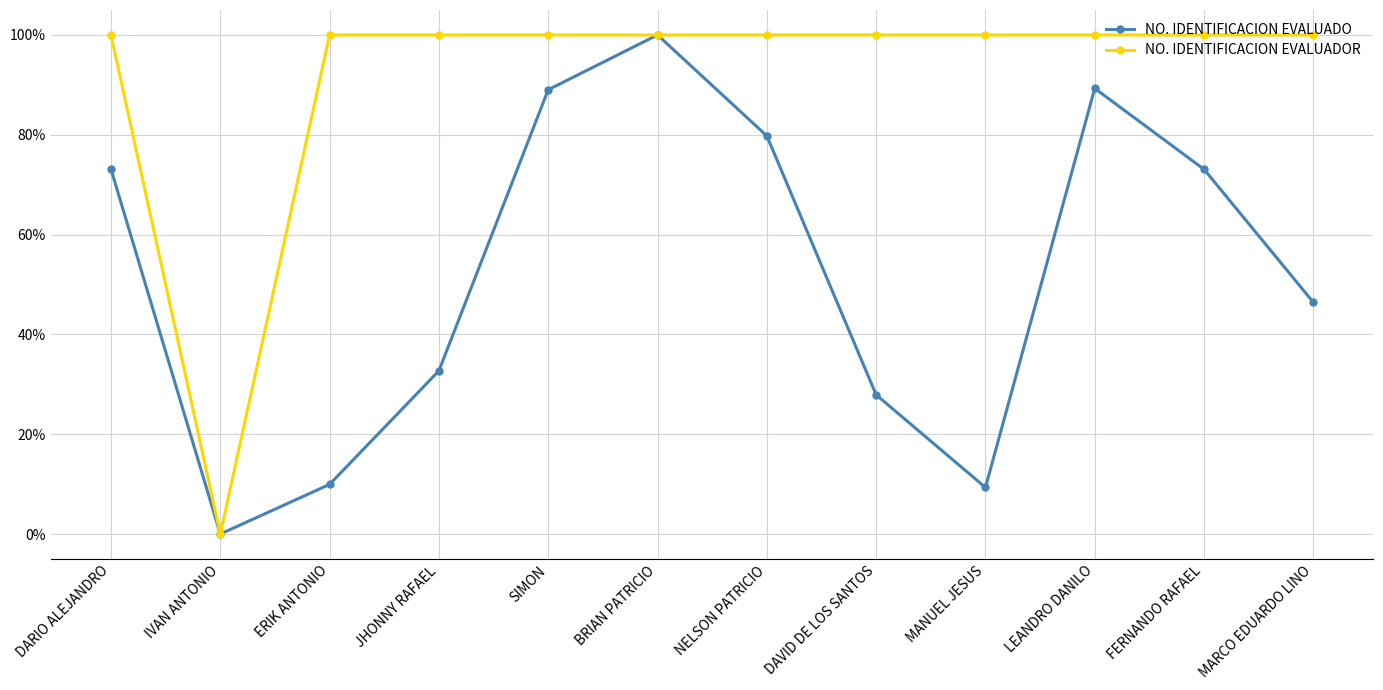

Is it true that NO. IDENTIFICACION EVALUADO equals 0.1 at MANUEL JESUS?

True